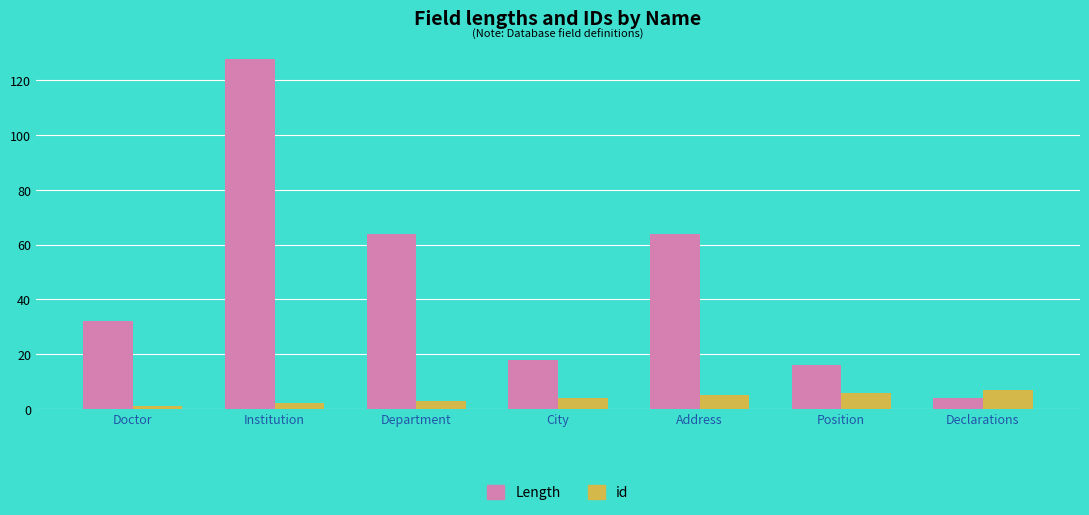

Reading left to right, what are all the values shown in this chart?

Length: Doctor=32	Institution=128	Department=64	City=18	Address=64	Position=16	Declarations=4
id: Doctor=1	Institution=2	Department=3	City=4	Address=5	Position=6	Declarations=7